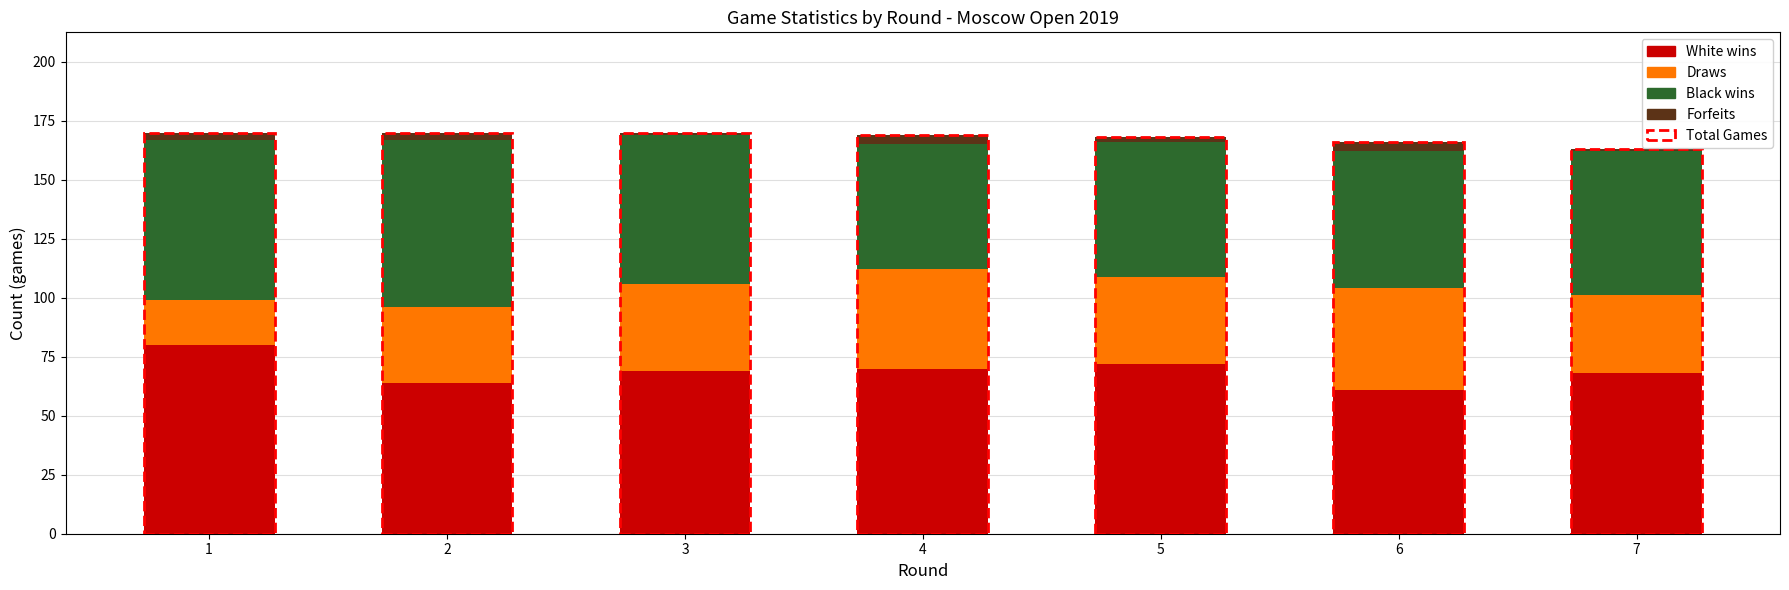

What is the lowest value of the White wins series?

61